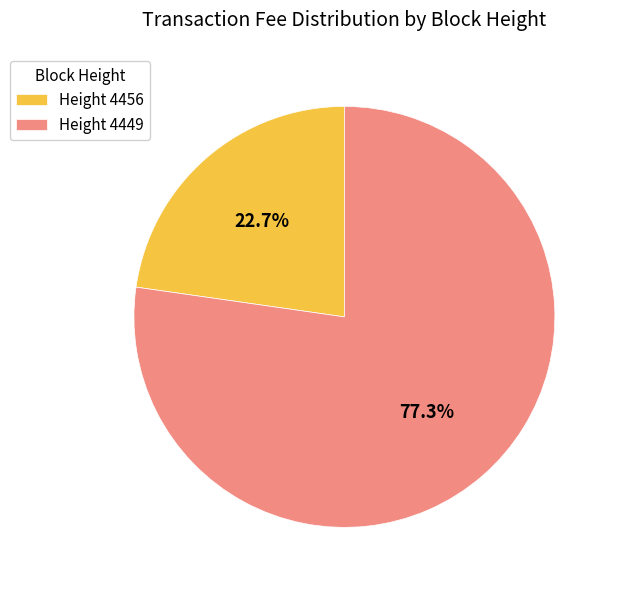

Does Height 4456 represent more than half of the total?

No